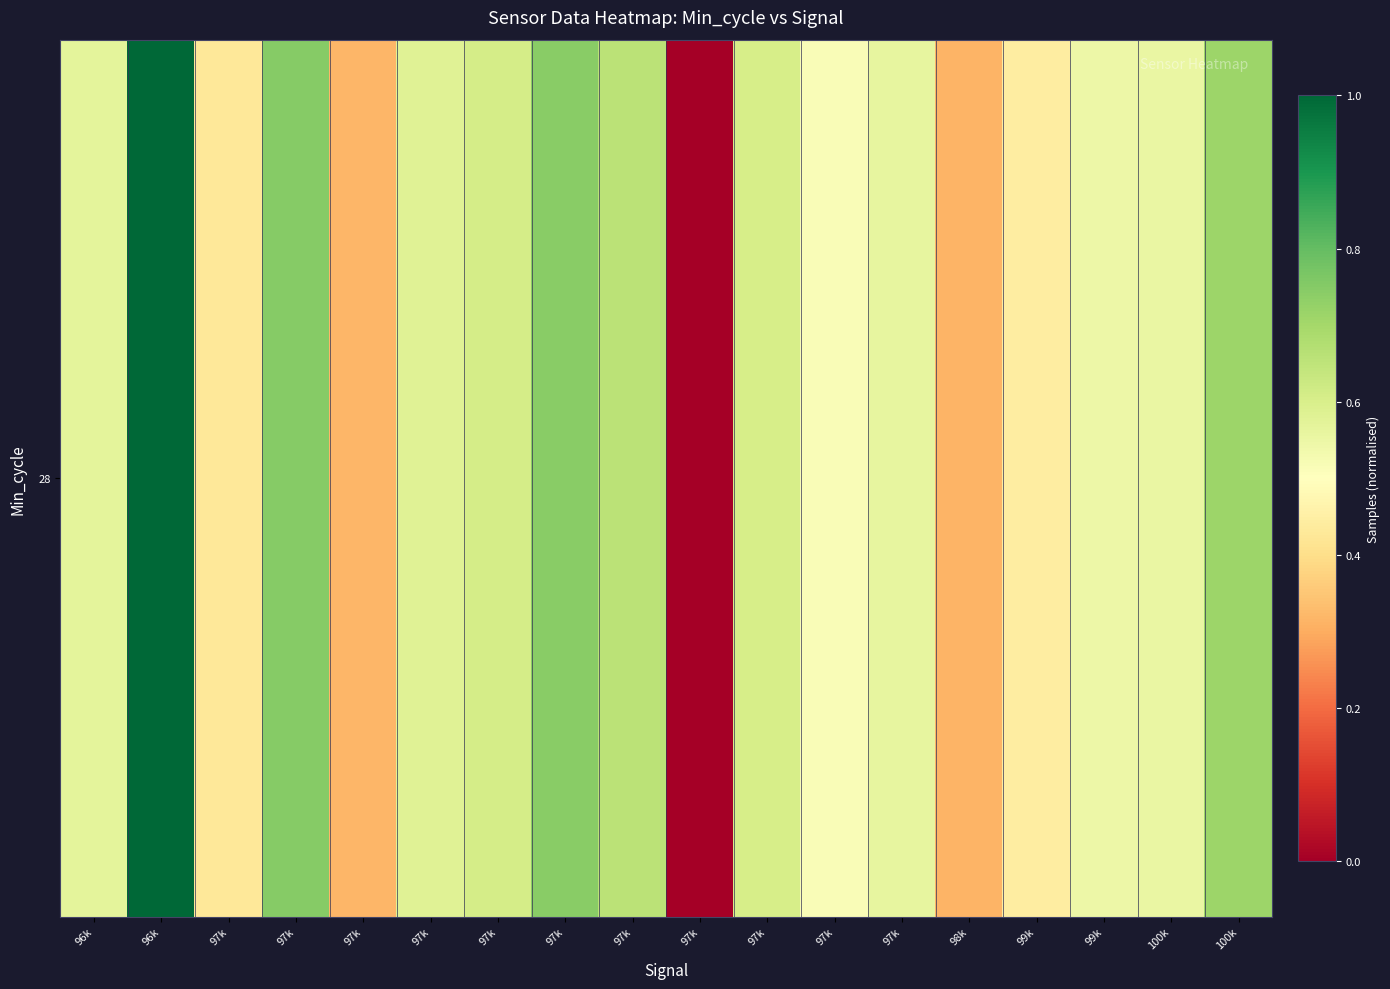

What is the greatest value displayed?

1.0